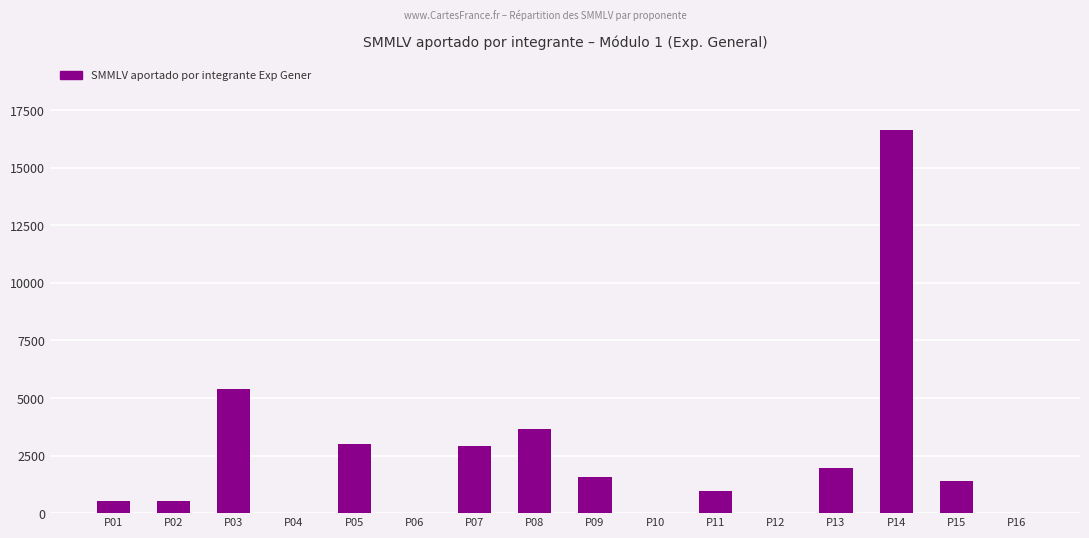

How many data points does each series have?

16